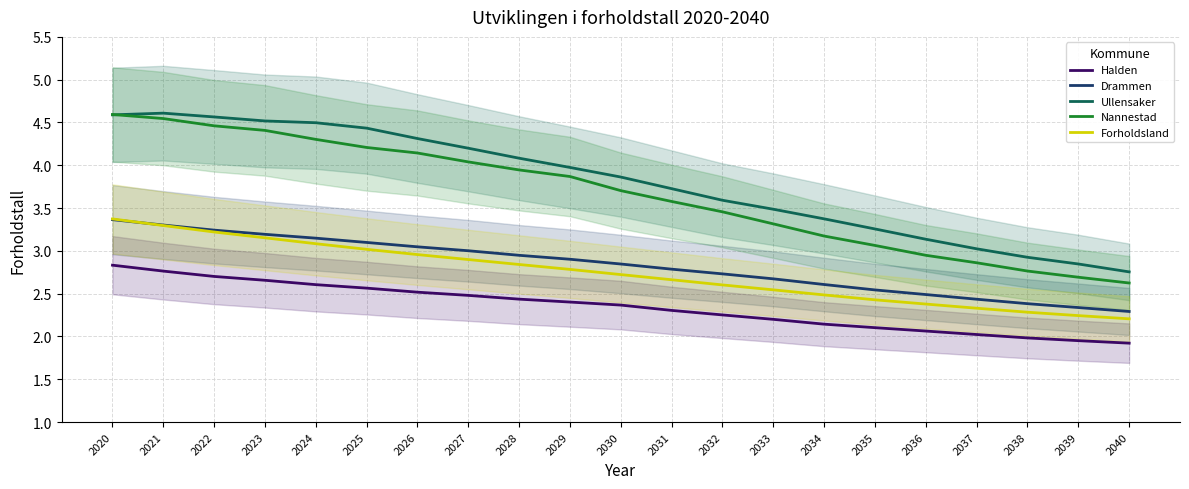

What is the sum of the Halden values at 2023 and 2021?

5.4